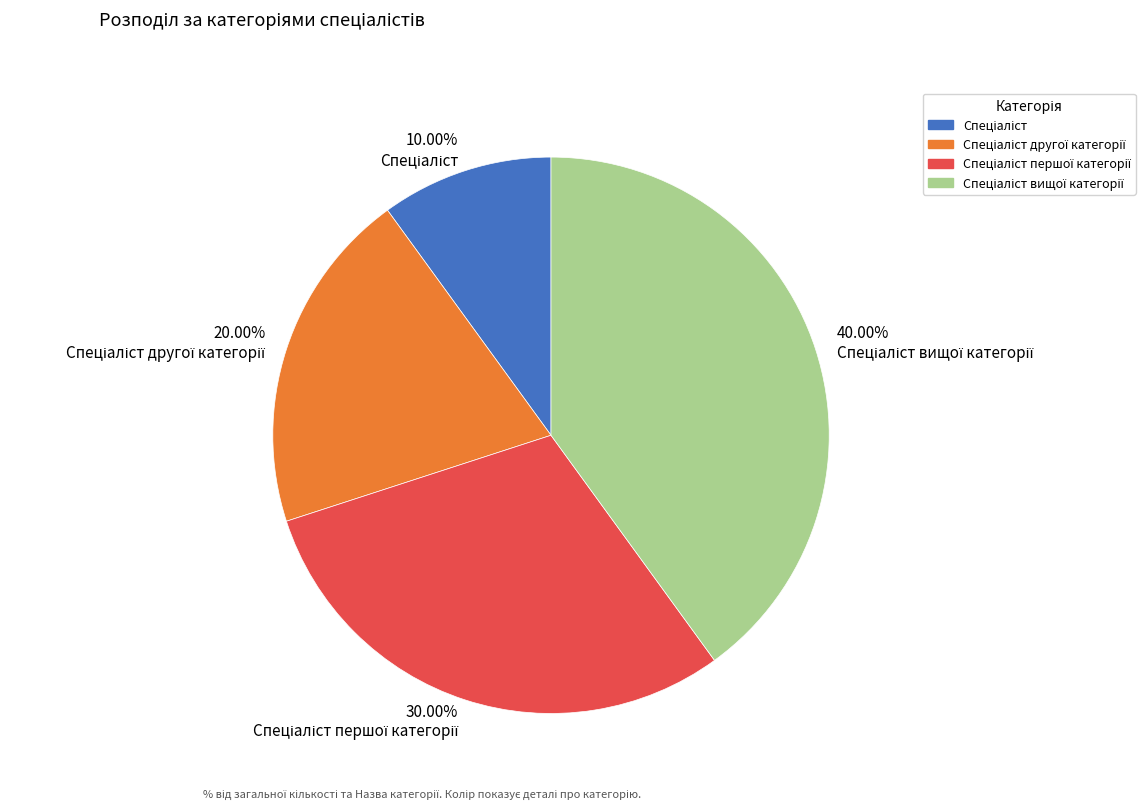

Is there a majority slice in this chart?

No